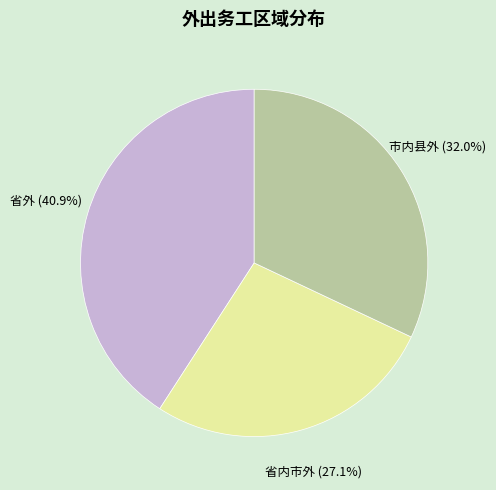

What is the total percentage of 省内市外 and 省外?

68.0%